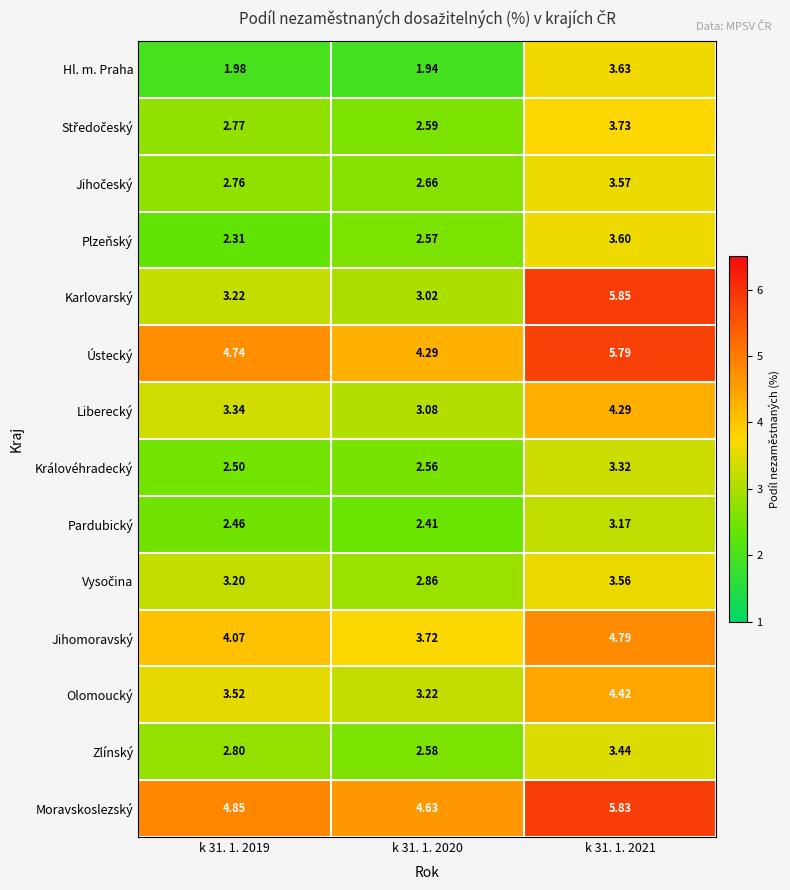

Between k 31. 1. 2019 and k 31. 1. 2020, which series saw the biggest shift?

Ústecký